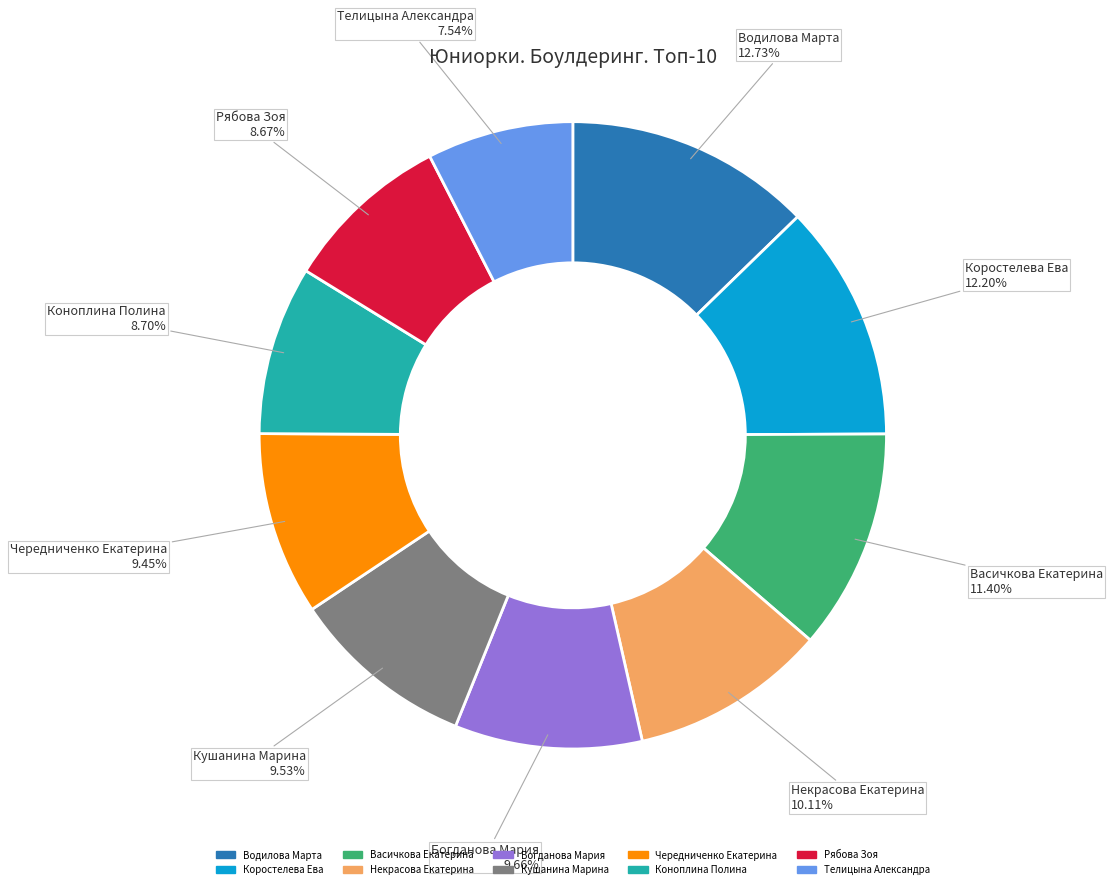

True or false: Некрасова Екатерина accounts for 10% of the total.

True